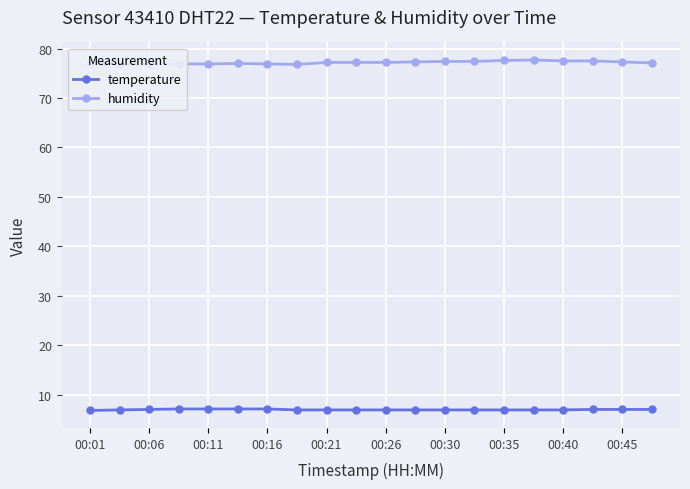

Which series has the largest range (max minus min)?

humidity